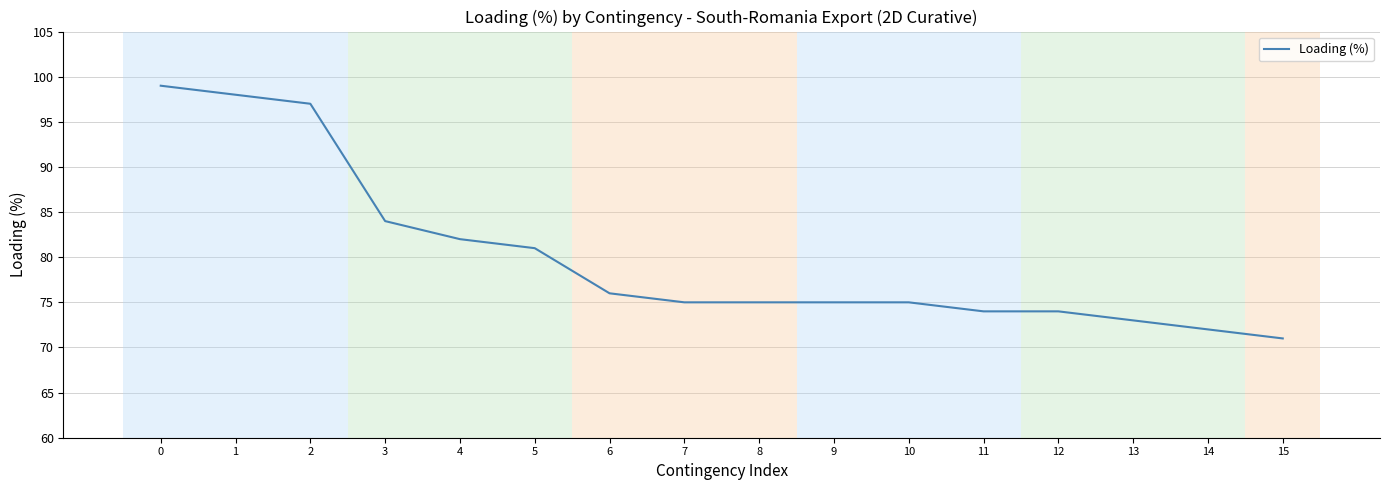

Reading left to right, list all the values displayed in this chart.

99	98	97	84	82	81	76	75	75	75	75	74	74	73	72	71